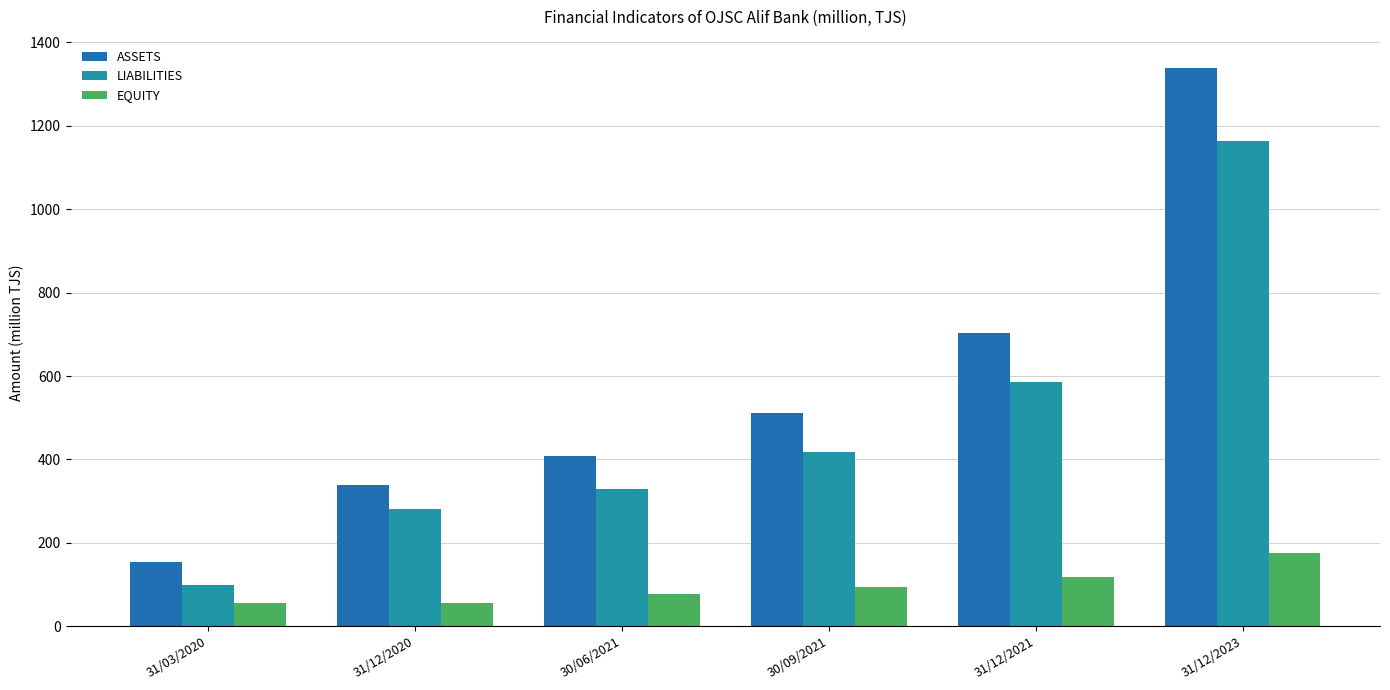

How many groups of bars are there?

6